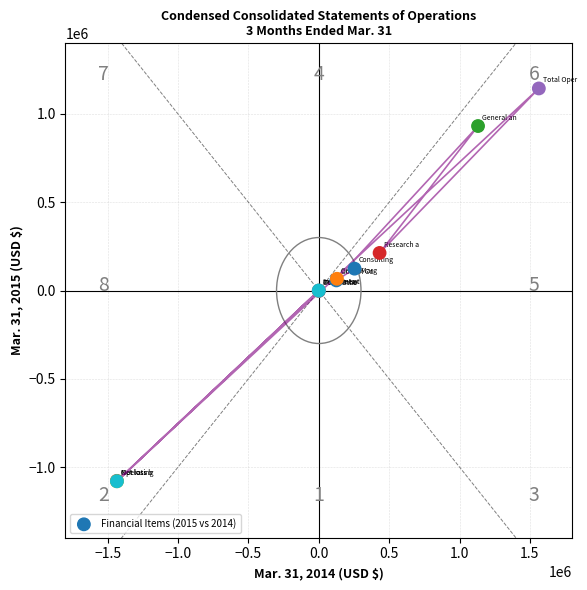

What Y value in the scatter plot is closest to 32075?

57391